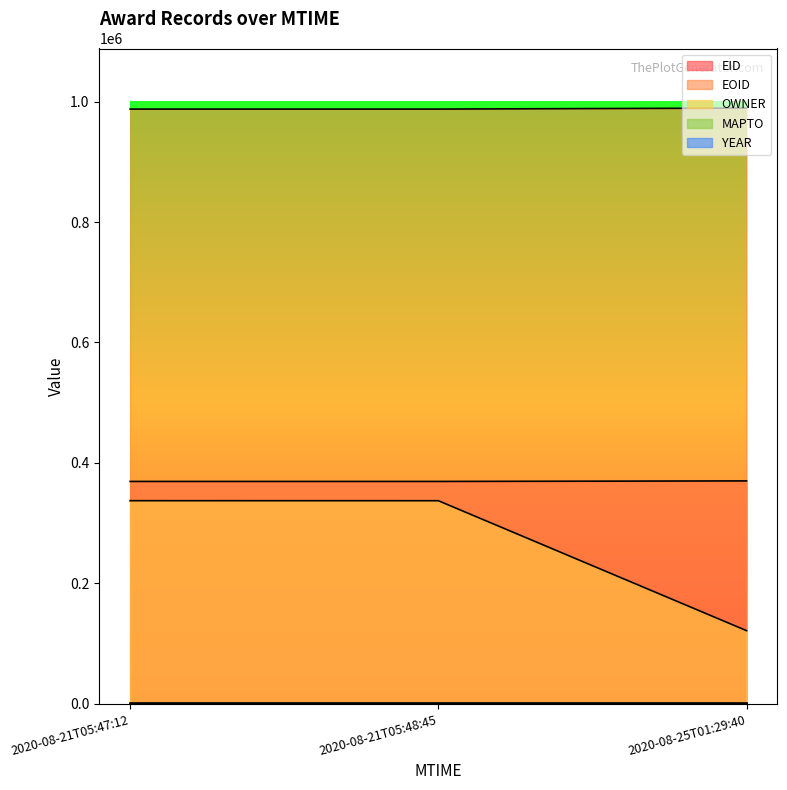

At which label does EID first exceed 369293?

2020-08-25T01:29:40